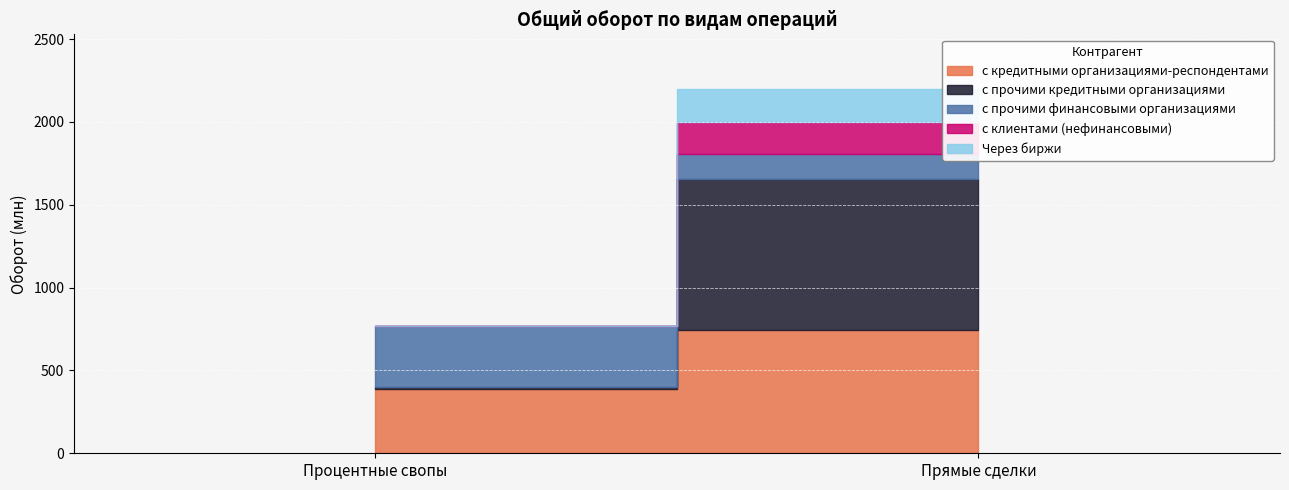

The value of с прочими кредитными организациями at Опционы-1 is 311.3. True or false?

False